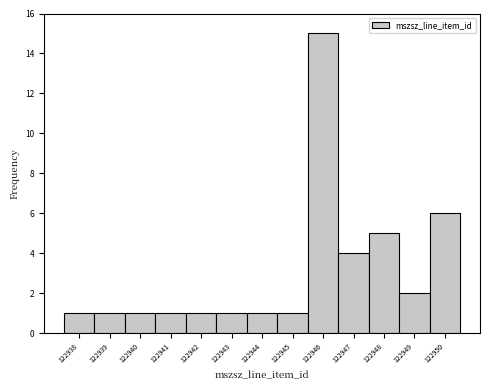

What is the height of the bar covering 122938.5 to 122939.5 on the x-axis? The values are not printed on the chart, so give them approximately, as read against the axis.

1